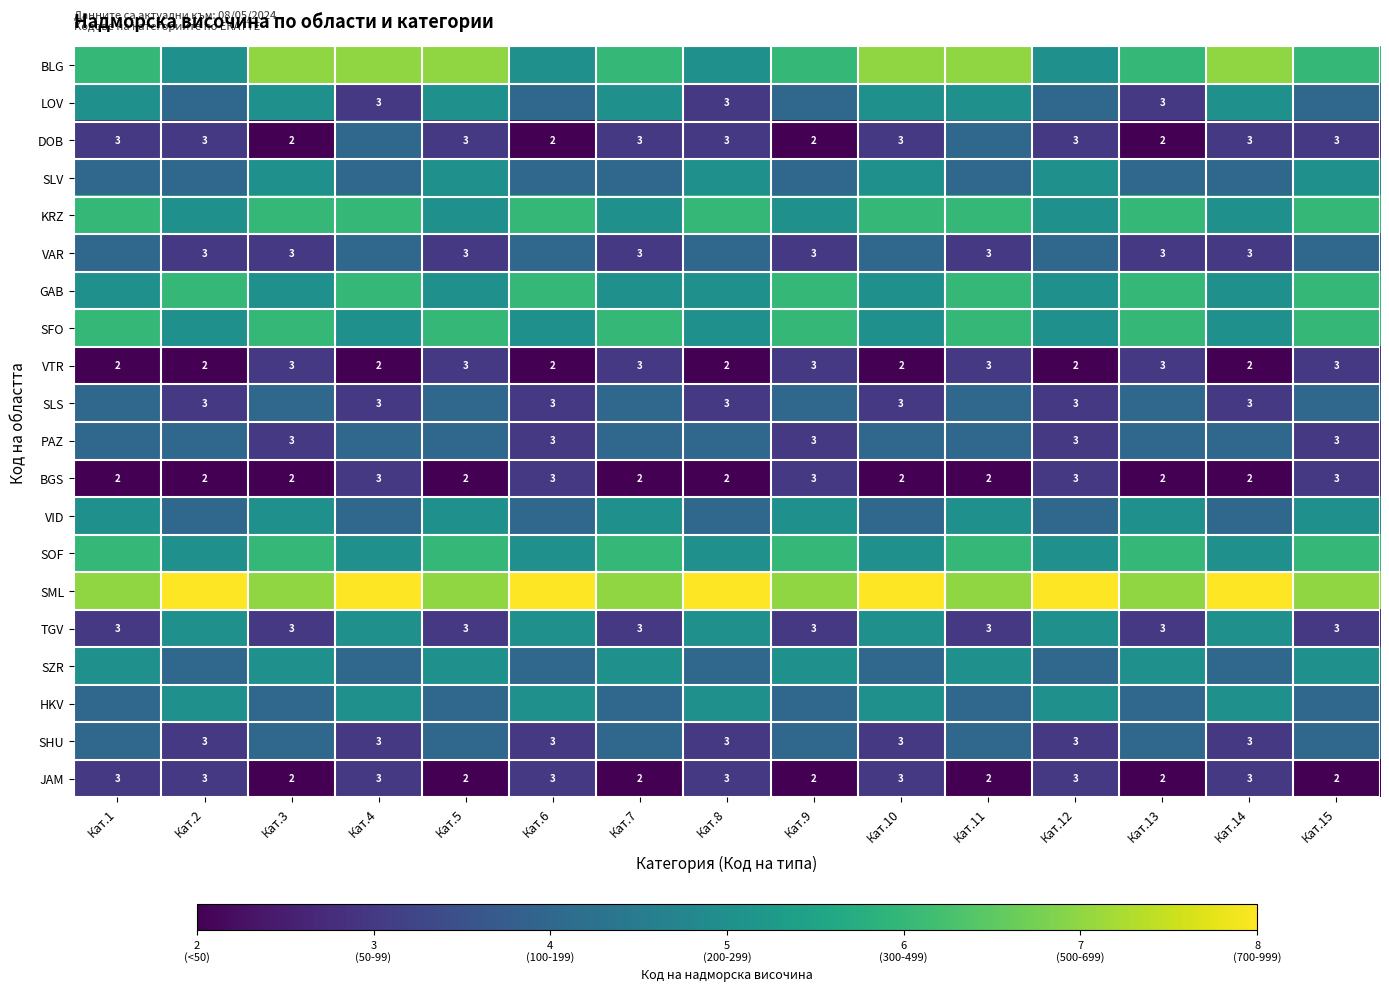

What is the maximum value for JAM?

3